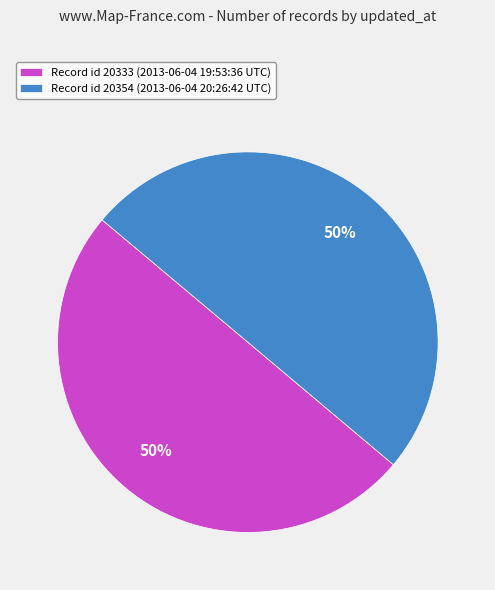

What is the ratio of the value at Record id 20333 (2013-06-04 19:53:36 UTC) to the value at Record id 20354 (2013-06-04 20:26:42 UTC)?

1.0